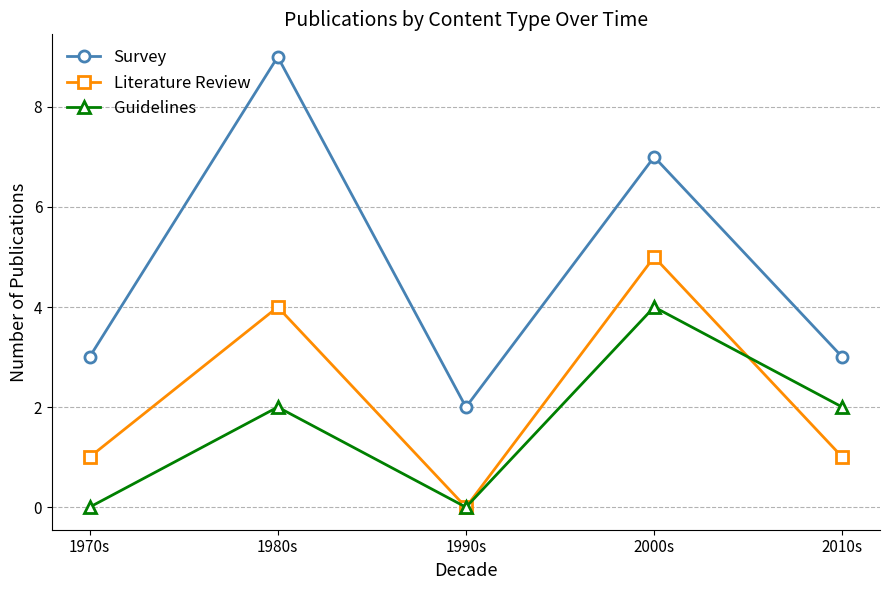

True or false: Literature Review and Survey intersect in this chart.

False